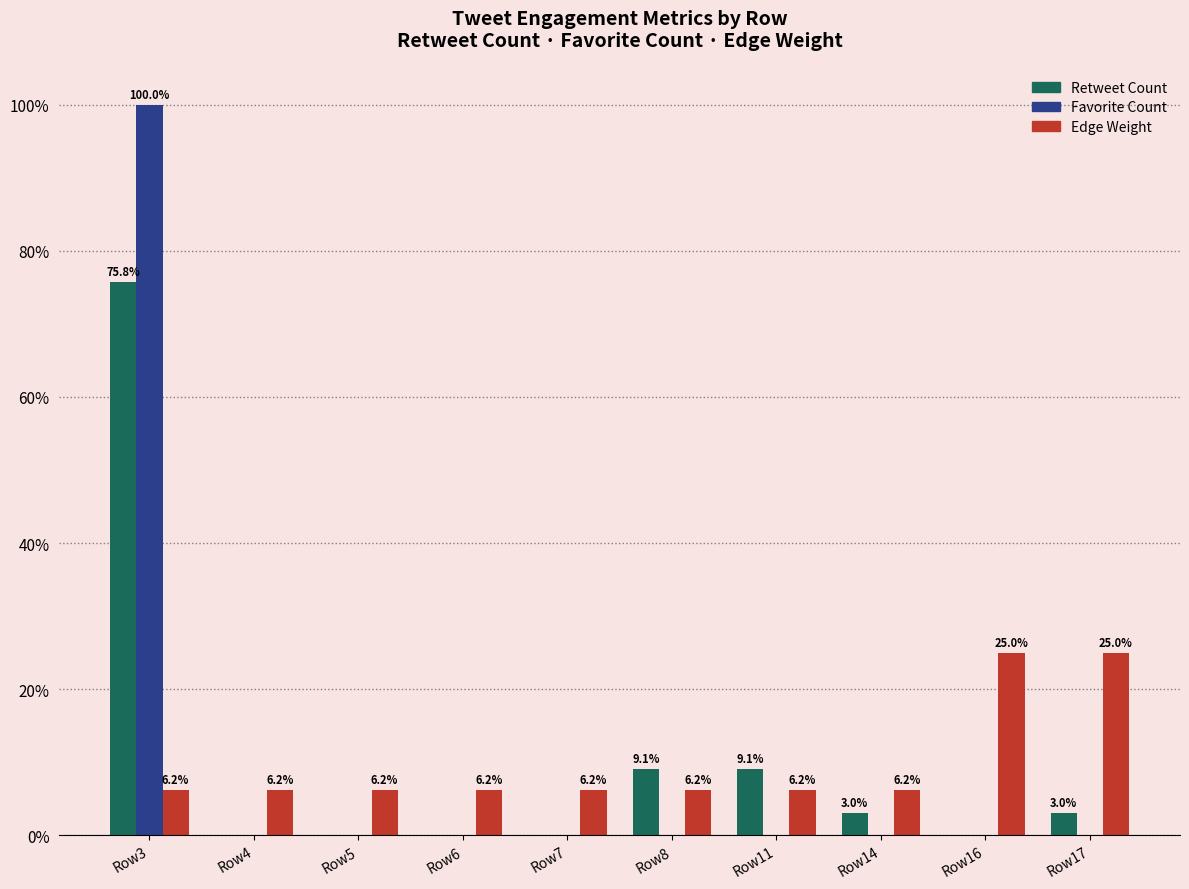

What is the sum of all Edge Weight values?

100.0